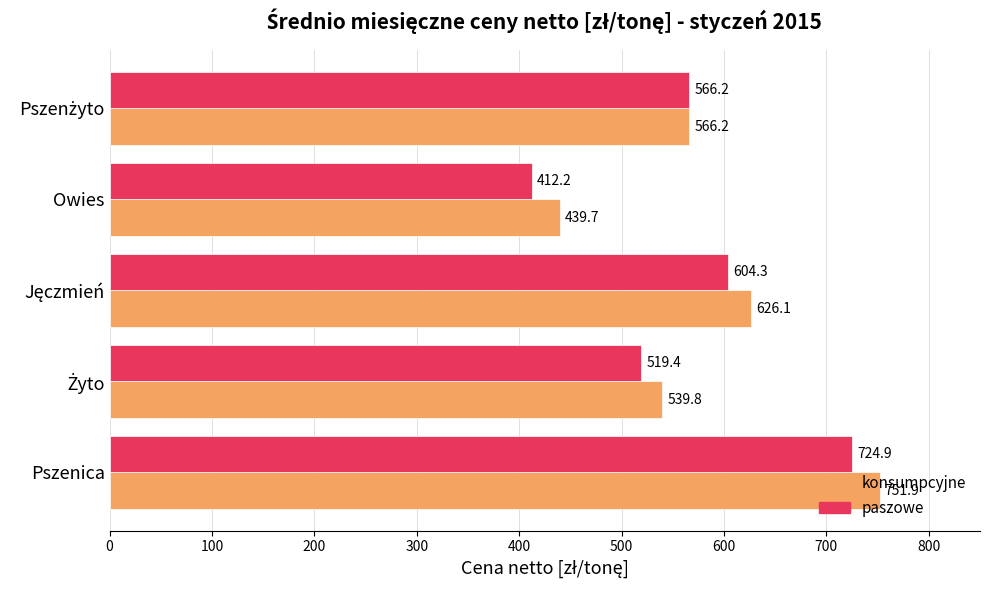

The value of konsumpcyjne at Pszenica is 272.7. True or false?

False